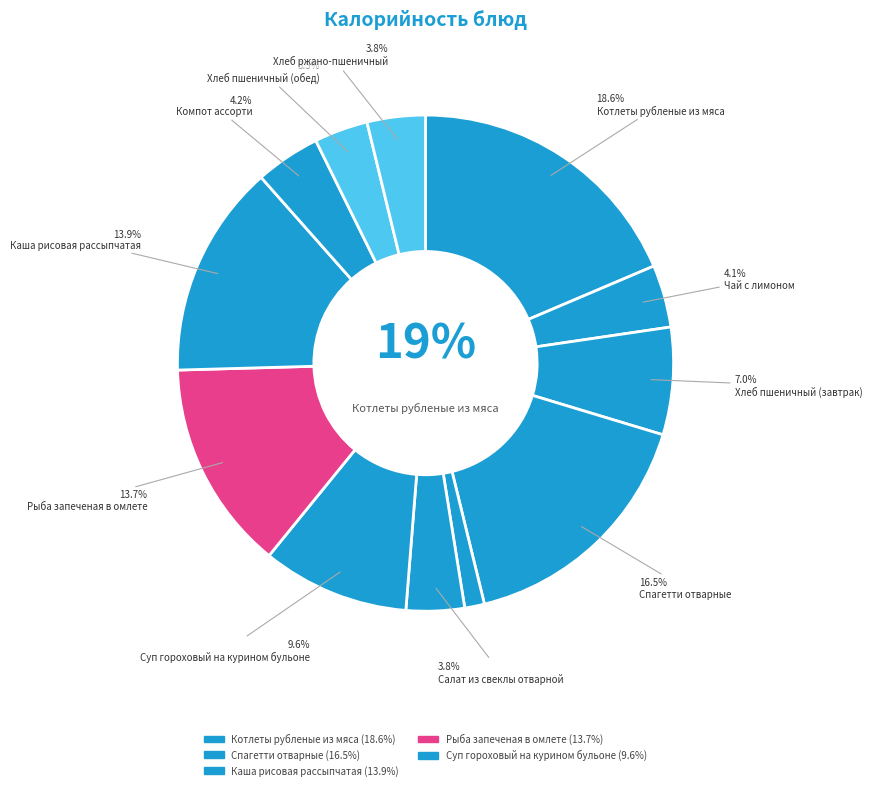

Which slice is the smallest?

Кукуруза порционно